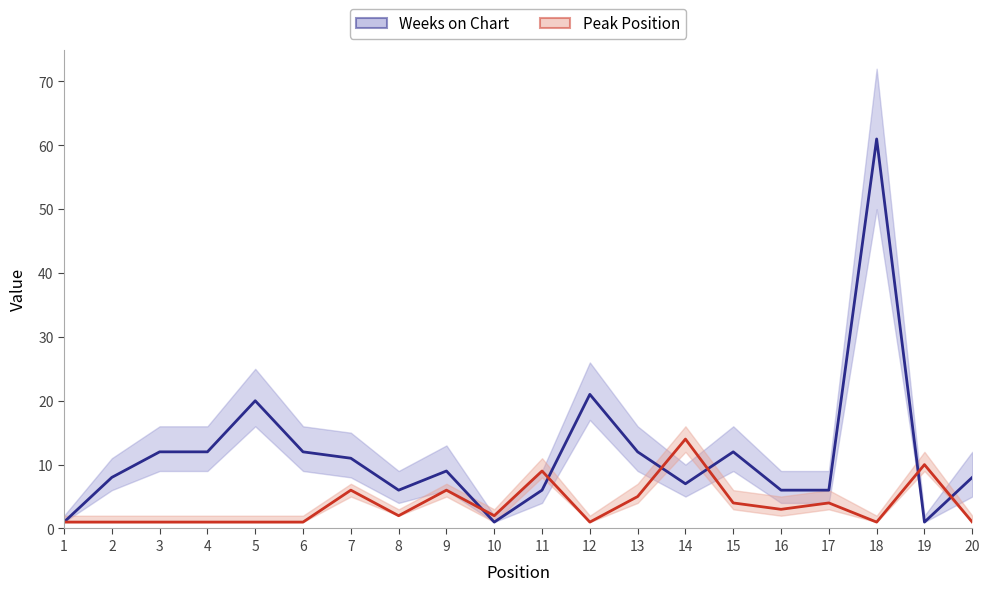

Which series ends up on top after the final intersection of Peak Position and Weeks on Chart?

Weeks on Chart